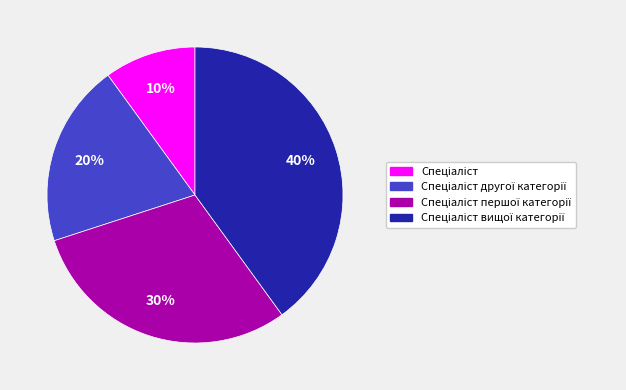

Does any single category account for the majority?

No